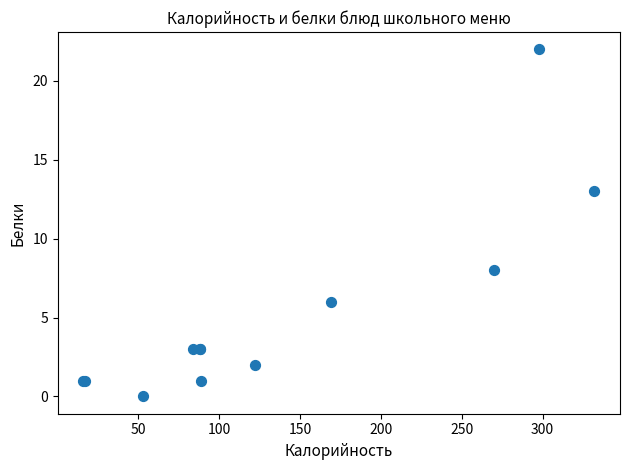

What Y value in the scatter plot is closest to 11?

13